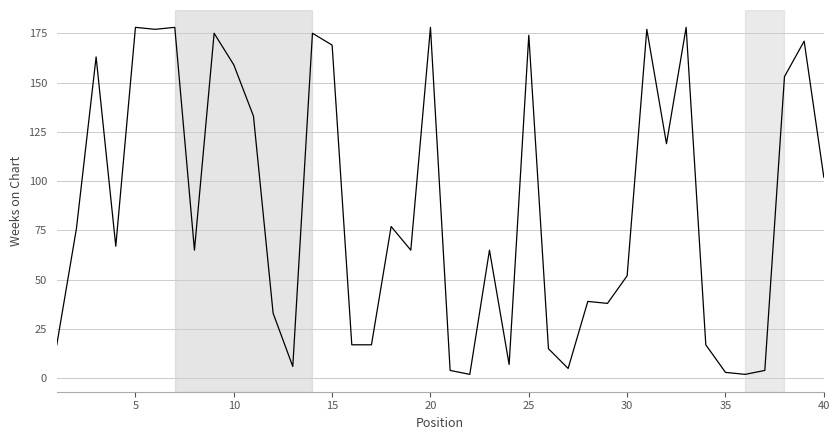

What is the difference between the maximum and minimum values?

176